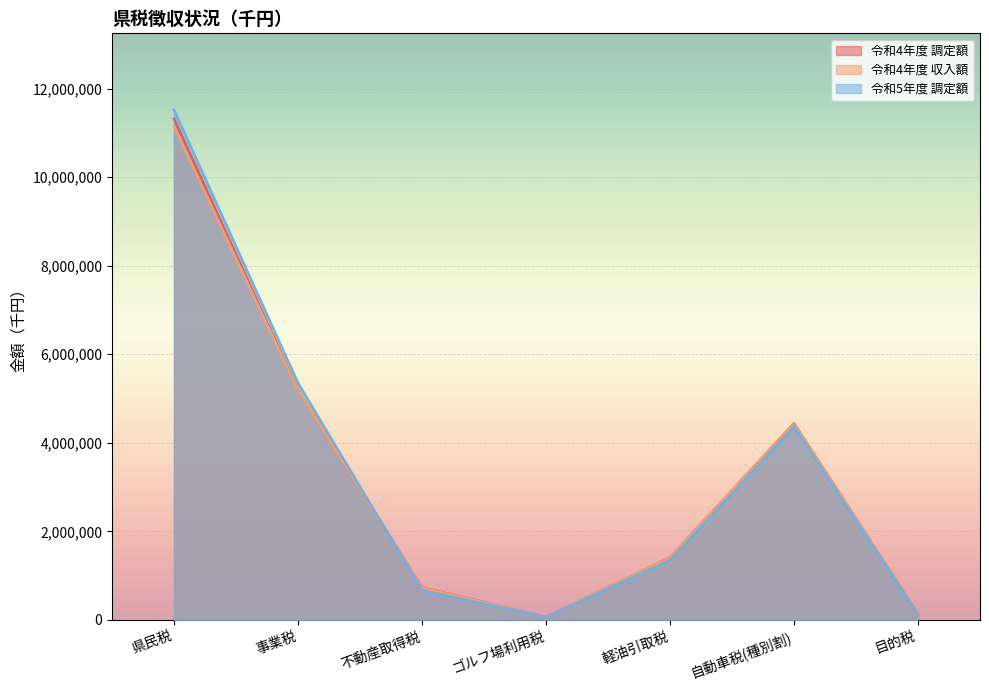

What is the minimum value shown in the chart?

62736